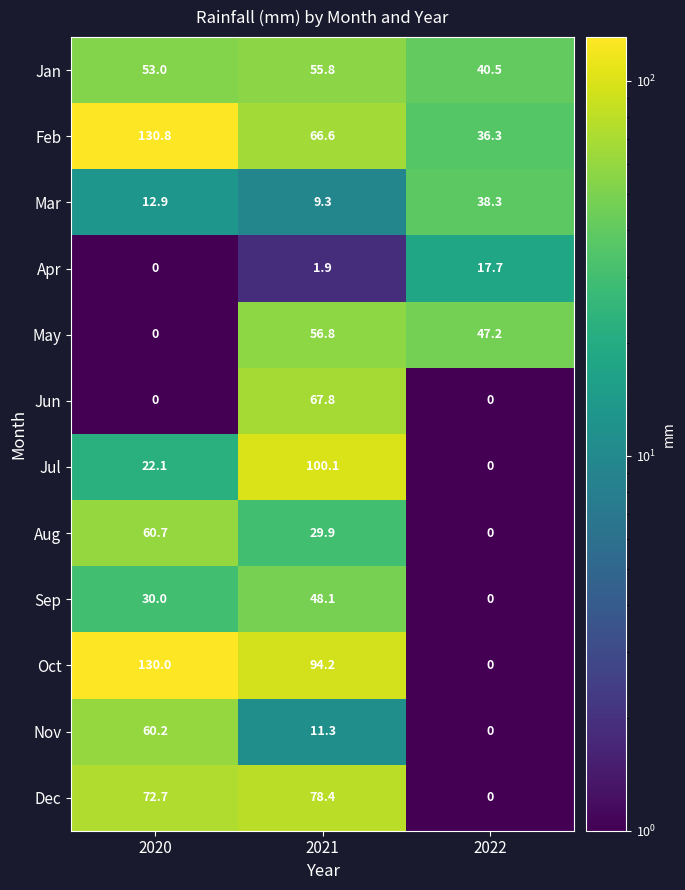

The value of Apr at 2022 is 17.7. True or false?

True